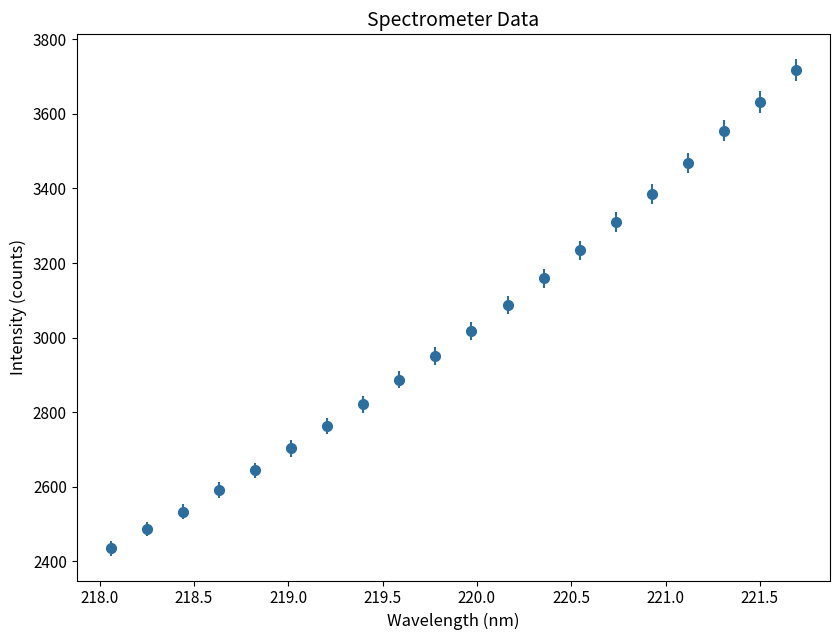

What is the value of the 10th point from the left?

2951.2